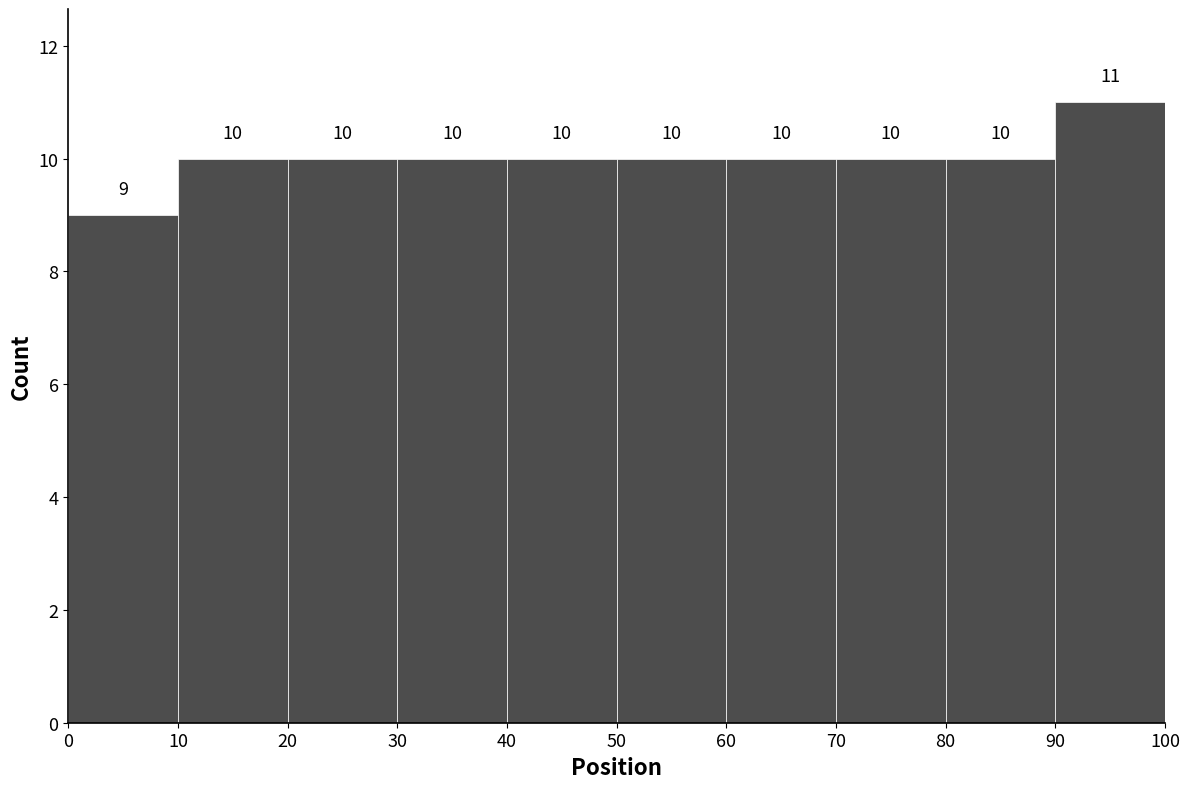

What is the height of the bar covering 40 to 50 on the x-axis?

10